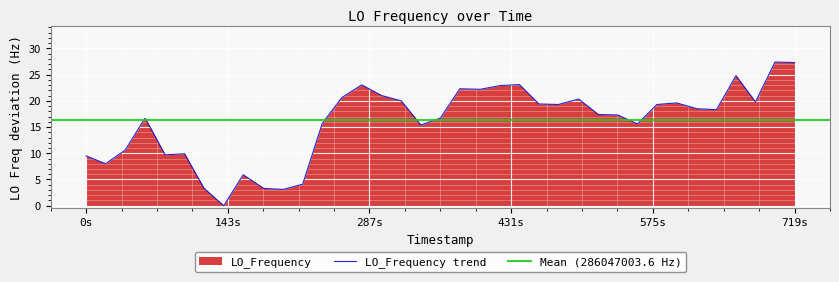

The value of LO_Frequency trend at 0s is 9.5. True or false?

True